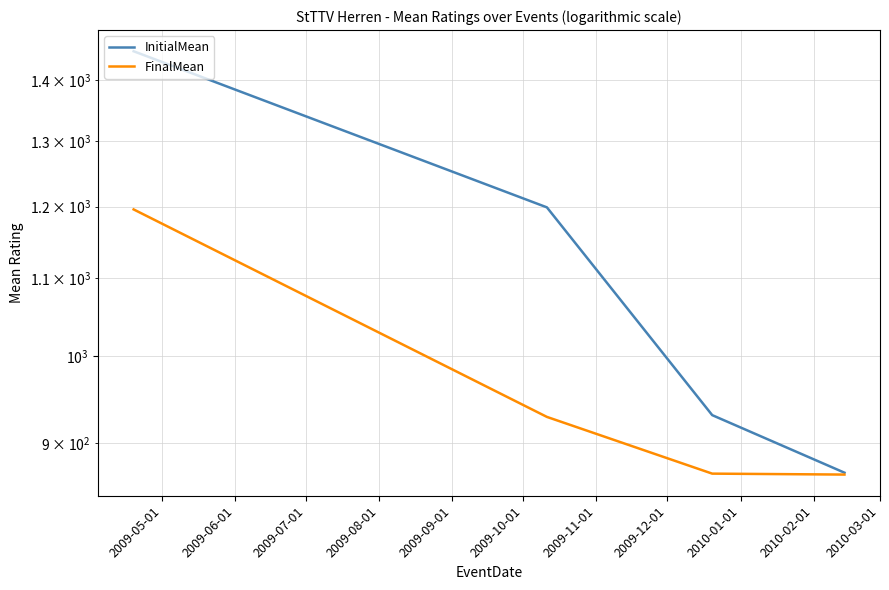

How many data points in FinalMean are above 929?

1